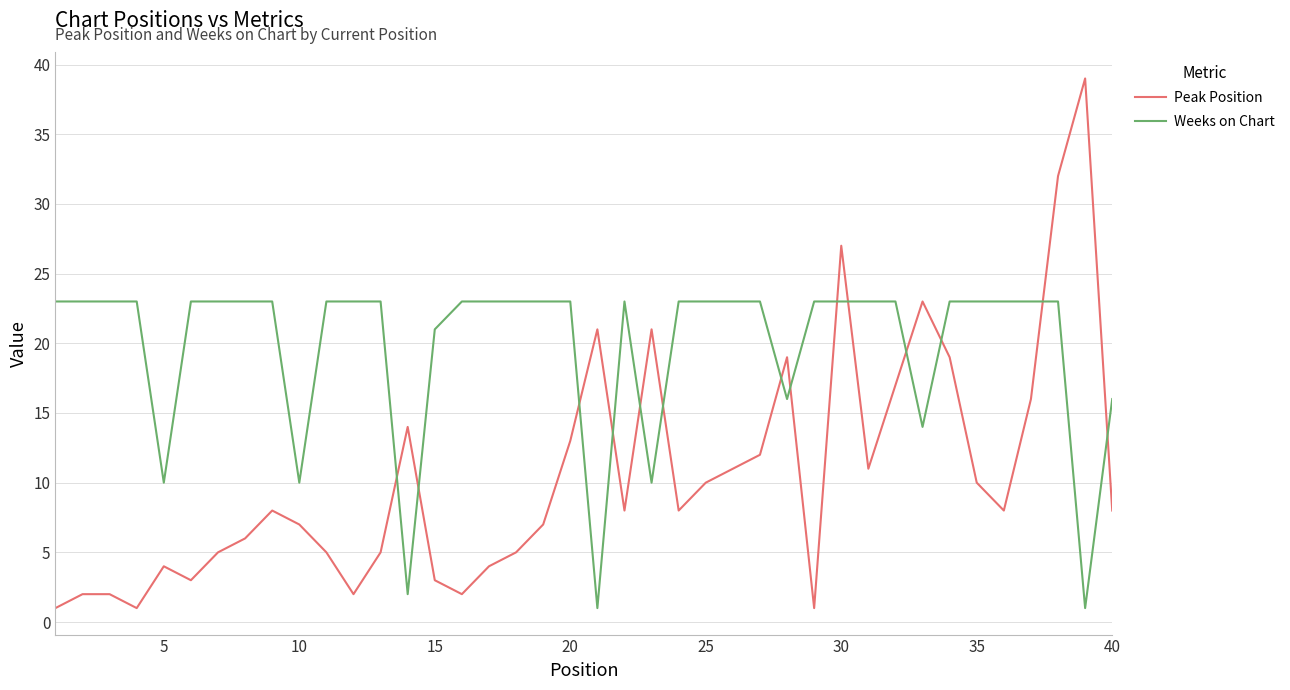

List the series in order of their overall mean, highest first.

Weeks on Chart, Peak Position